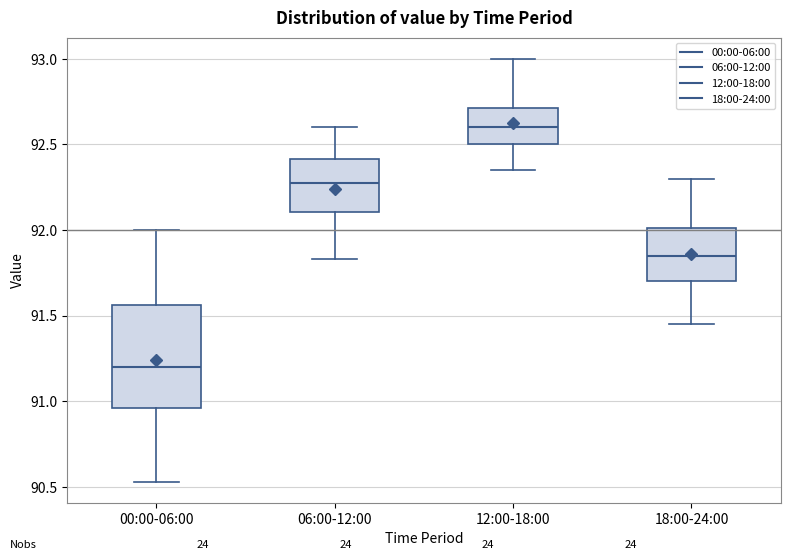

Reading left to right, read every box against the y-axis: the position of its median line, the range the box covers, and the ends of its whiskers. The values are not printed on the chart, so give them approximately, as read against the axis.

00:00-06:00: median 91.20, box 90.95 to 91.55, whiskers 90.55 to 92.00
06:00-12:00: median 92.30, box 92.10 to 92.40, whiskers 91.85 to 92.60
12:00-18:00: median 92.60, box 92.50 to 92.70, whiskers 92.35 to 93.00
18:00-24:00: median 91.85, box 91.70 to 92.00, whiskers 91.45 to 92.30